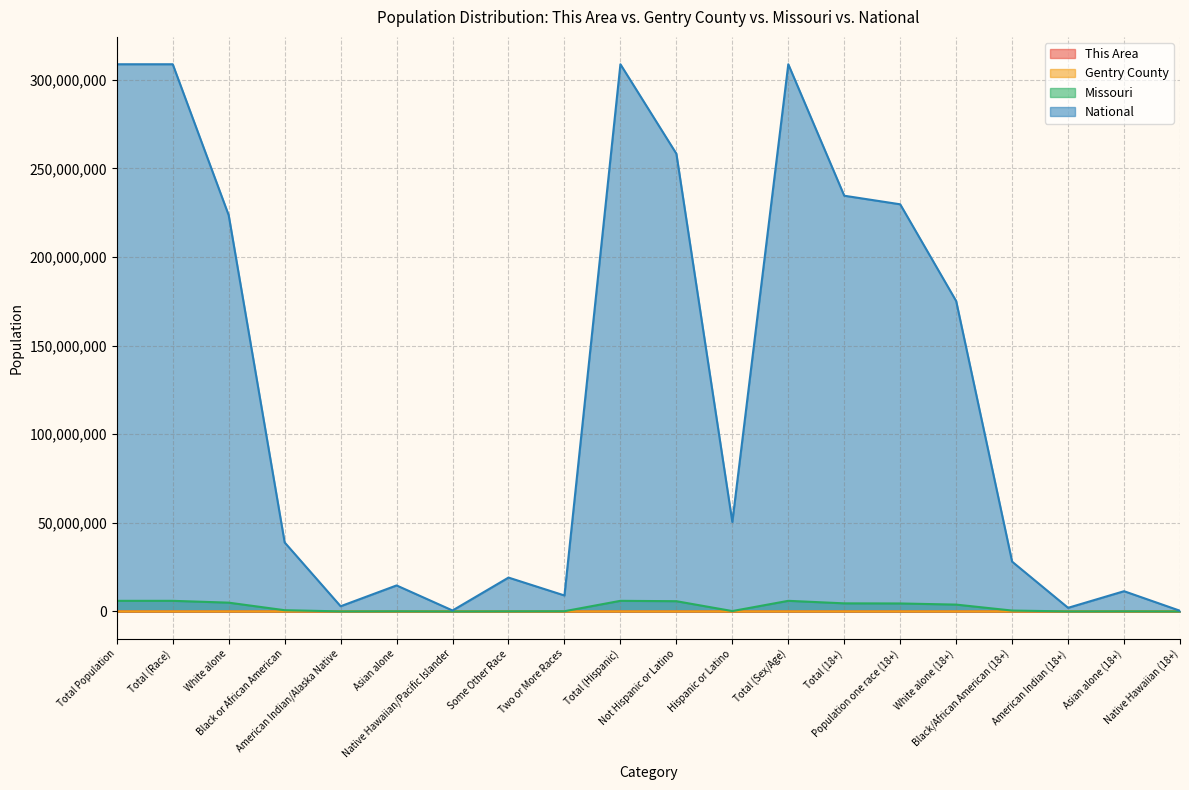

Which has a higher value, American Indian (18+) or Total Population?

Total Population